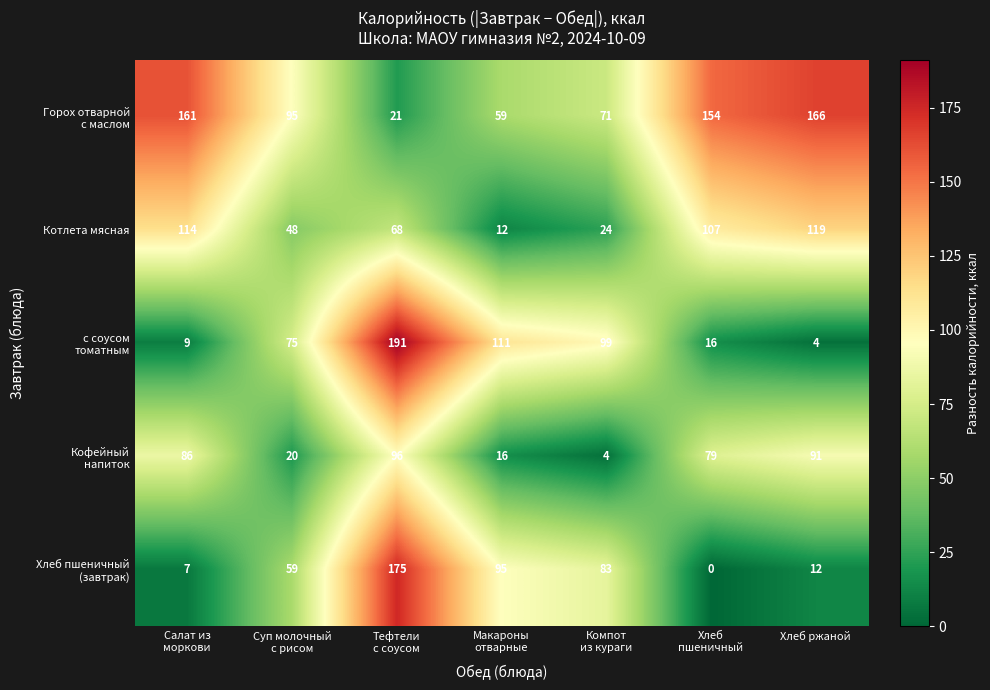

Is it true that Котлета мясная equals 119 at Хлеб ржаной?

True